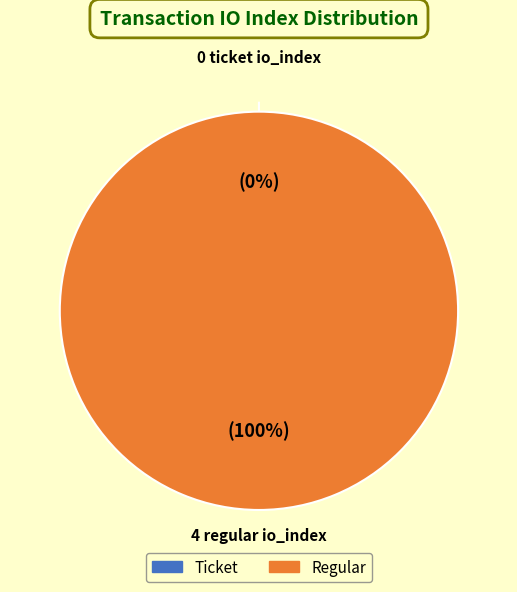

The Ticket slice represents 0% of the pie. True or false?

True